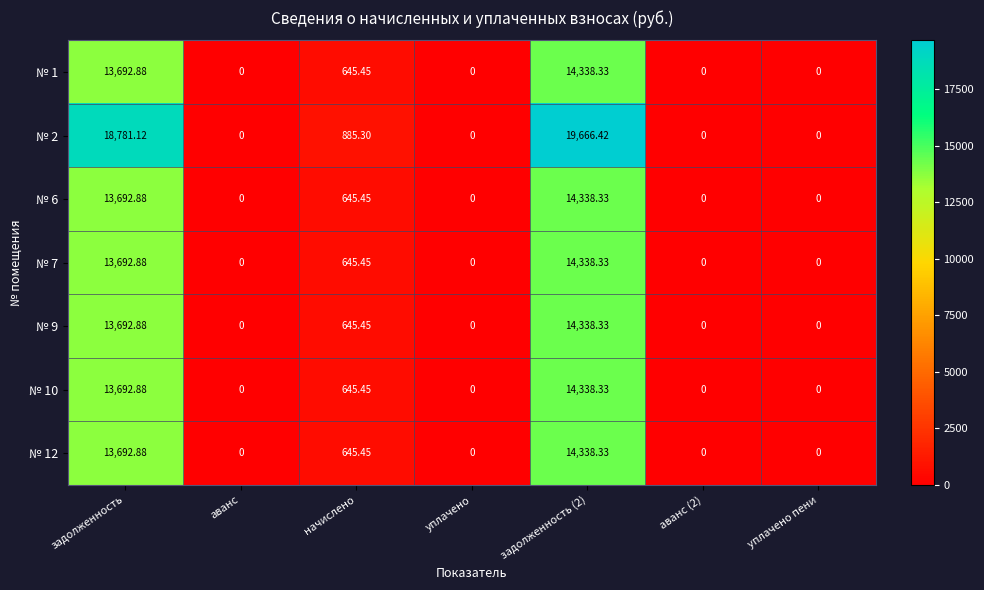

Where is № 1 nearest to the value 7169?

начислено